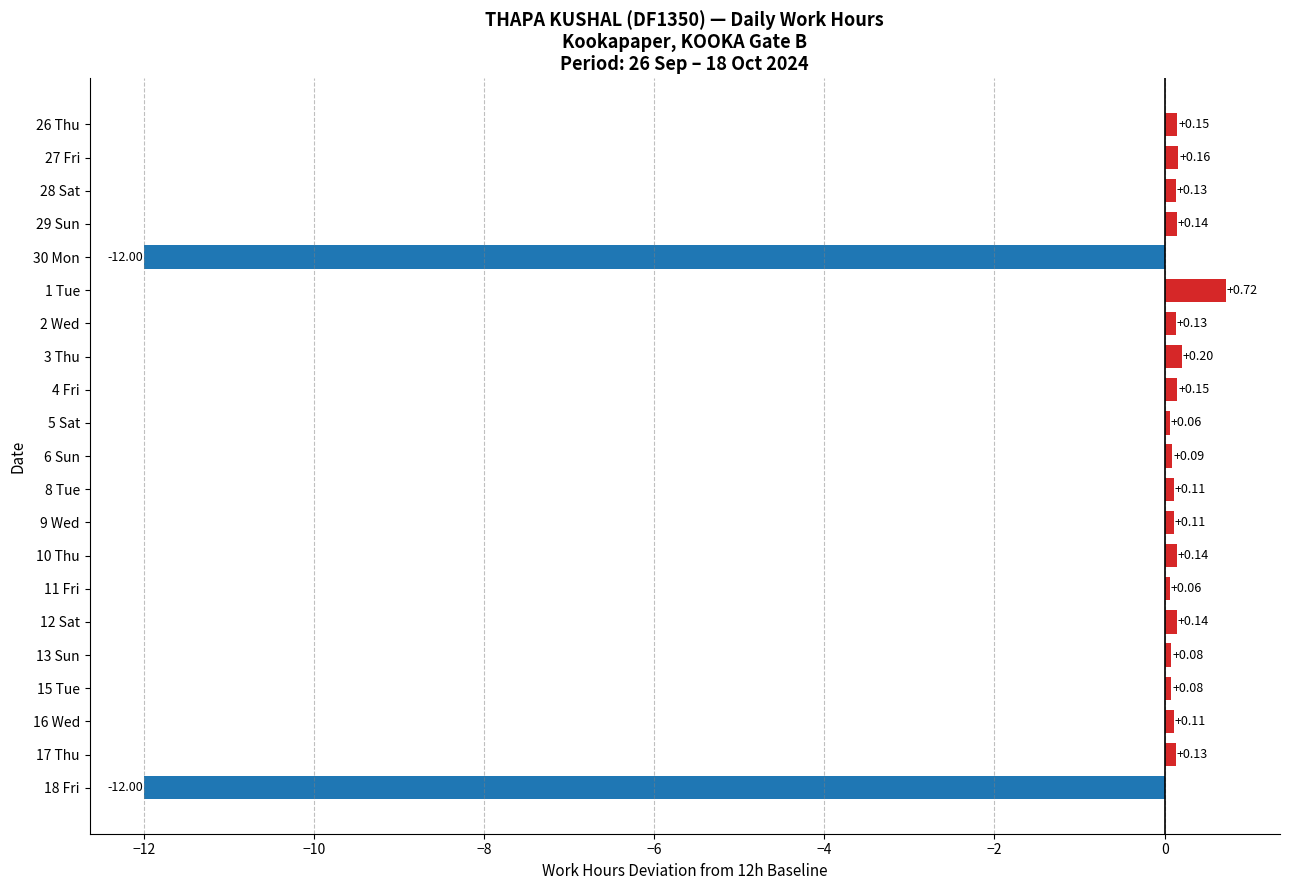

Between 29 Sun and 1 Tue, which is larger?

1 Tue